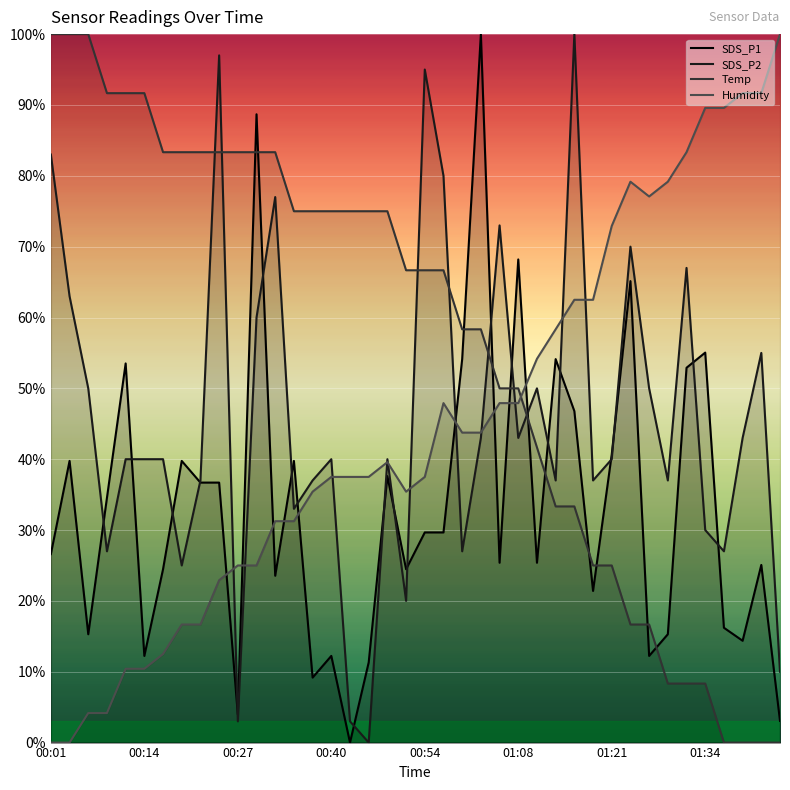

What is the difference between the second highest and minimum values in the Temp series?

100.0